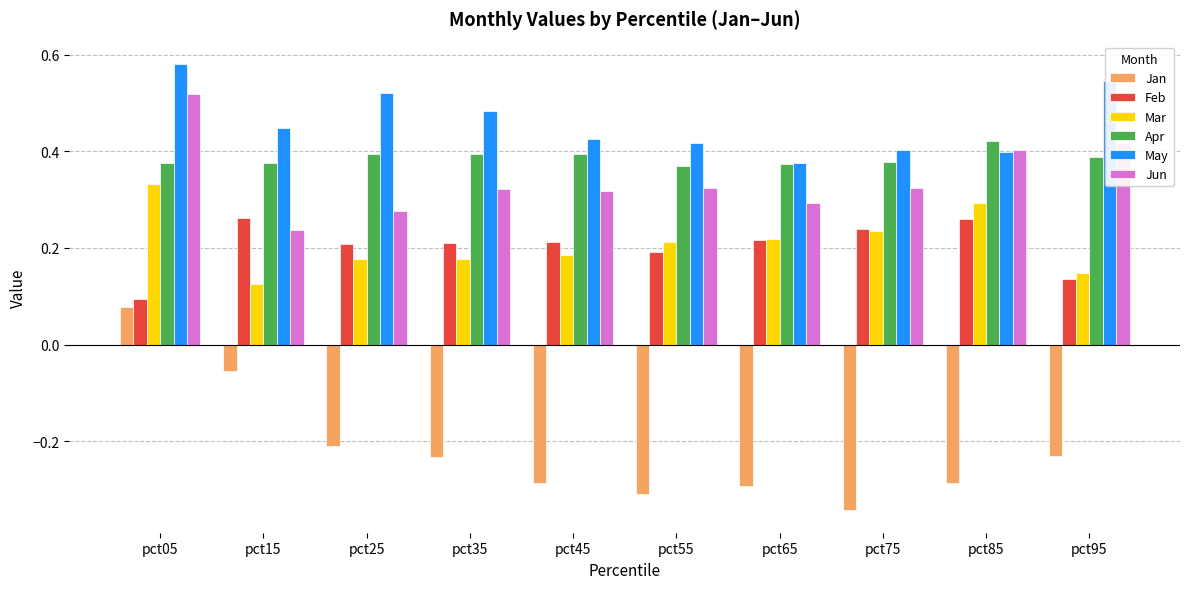

At how many categories does at least one series exceed 0?

10